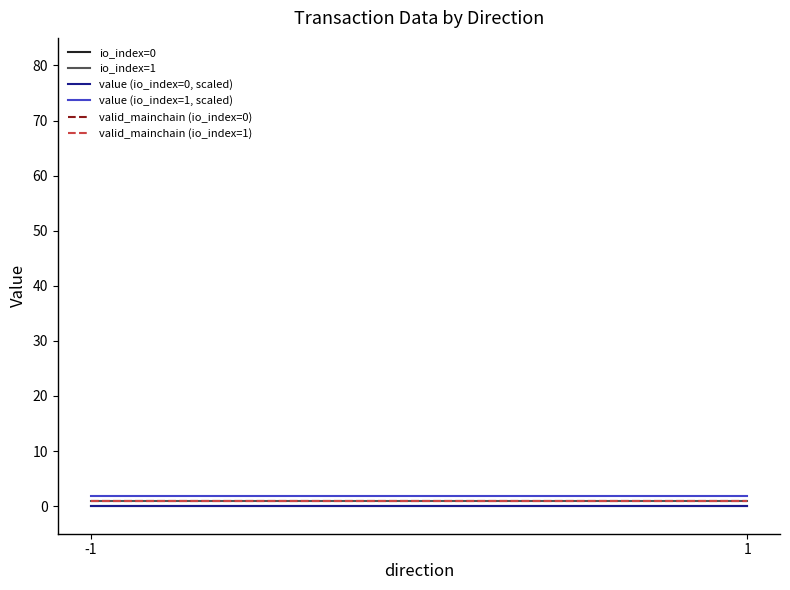

Which series has the largest total across all categories?

value (io_index=1, scaled)